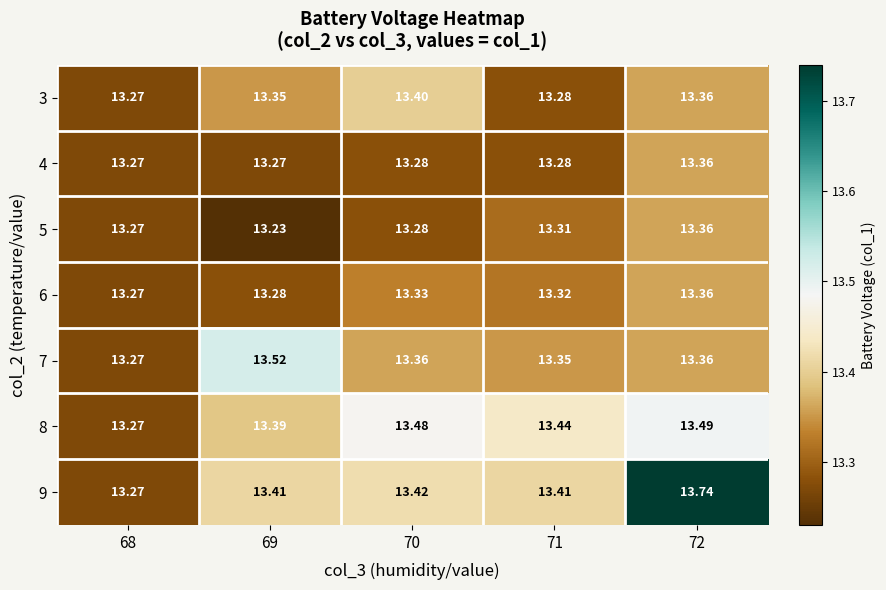

Is the value of 6 at 70 greater than the value of 7 at 69?

No